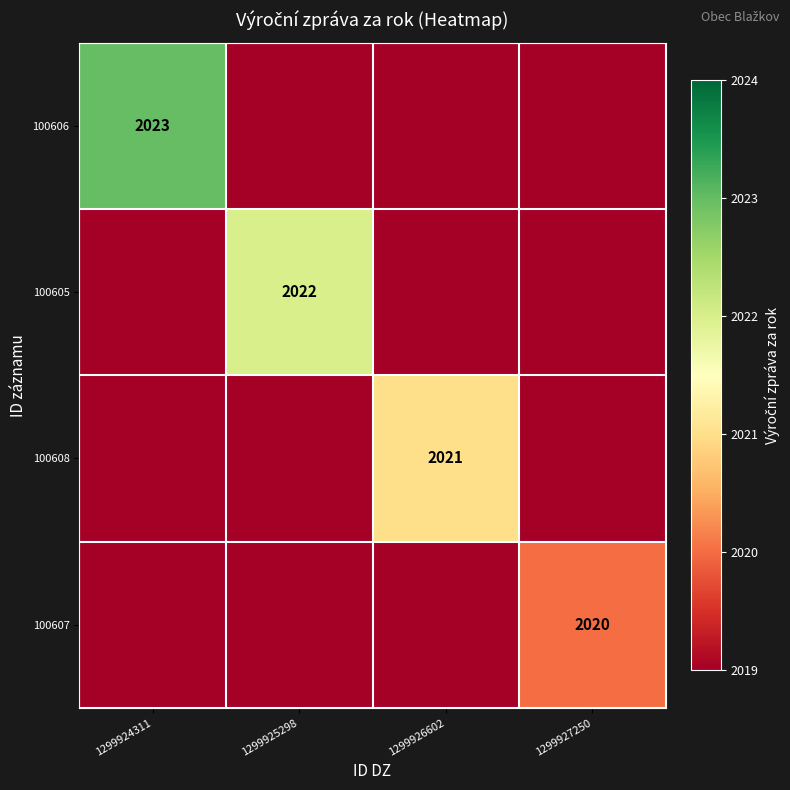

Which series has the largest total across all categories?

100606